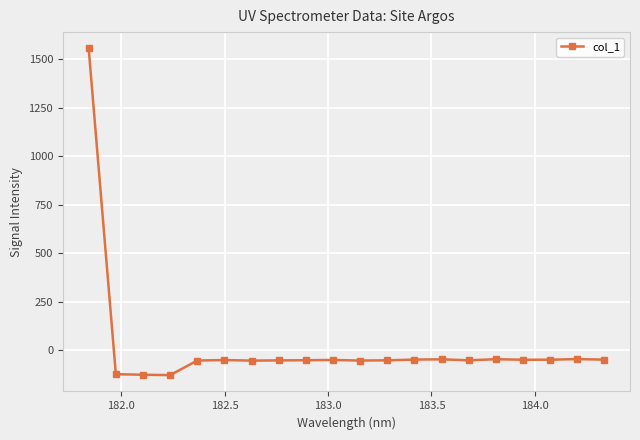

How many lines are shown in the chart?

1